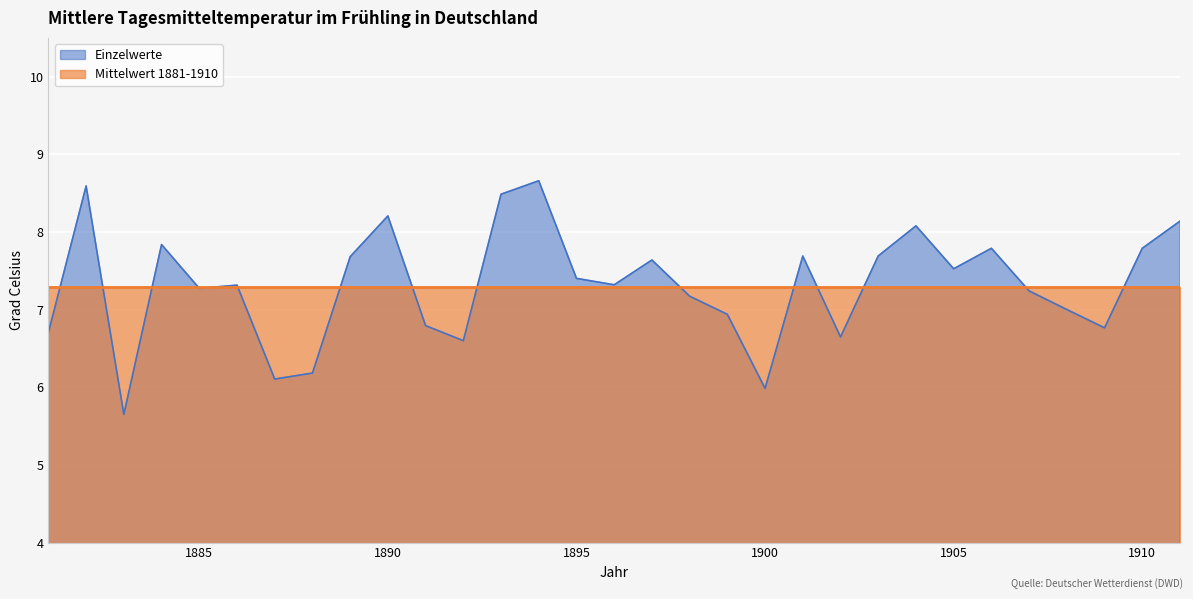

Which has a higher value, 1897 or 1896?

1897